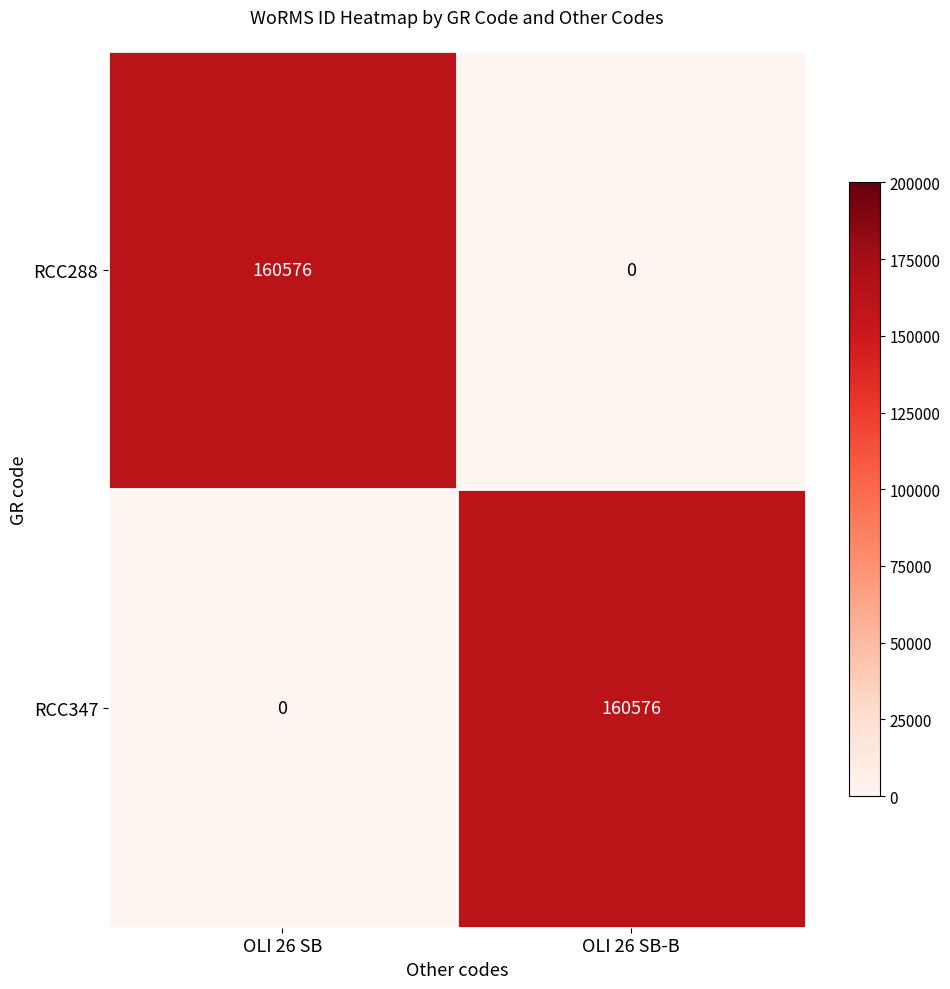

What is the highest value of the RCC288 series?

160576